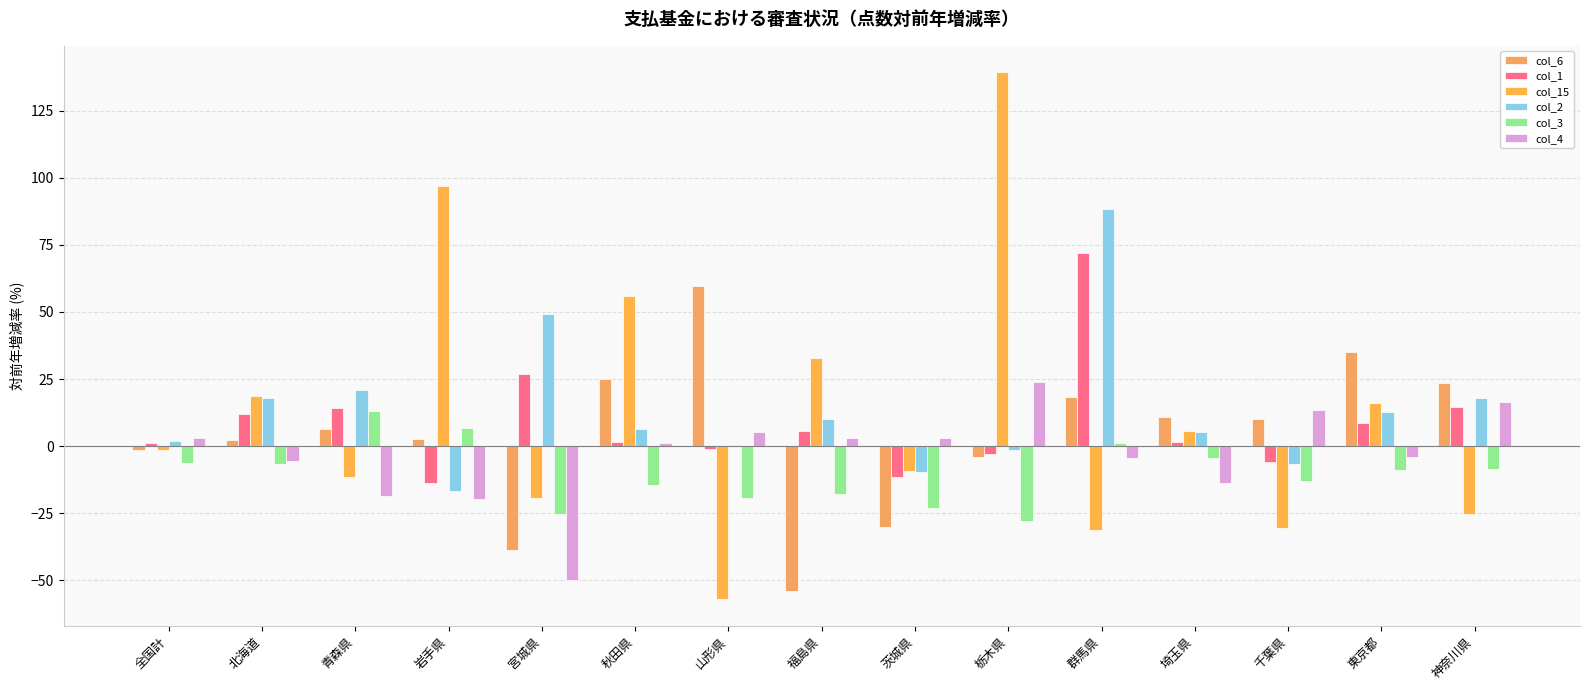

Is it true that col_15 equals -25.5 at 神奈川県?

True